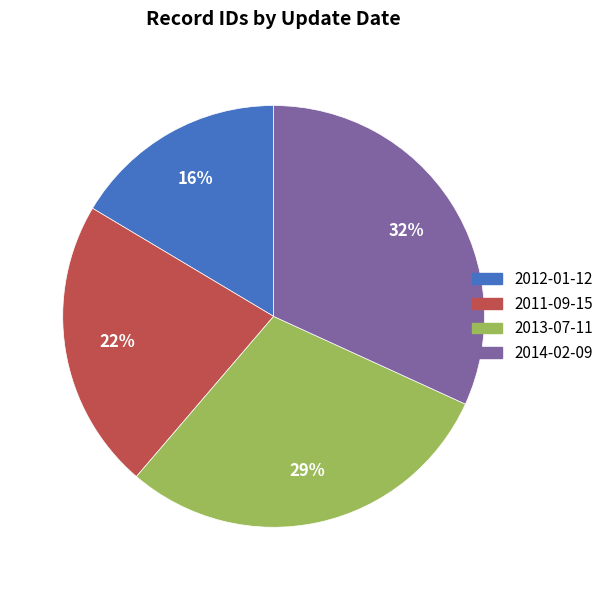

To the nearest percent, what portion does 2011-09-15 represent?

22%